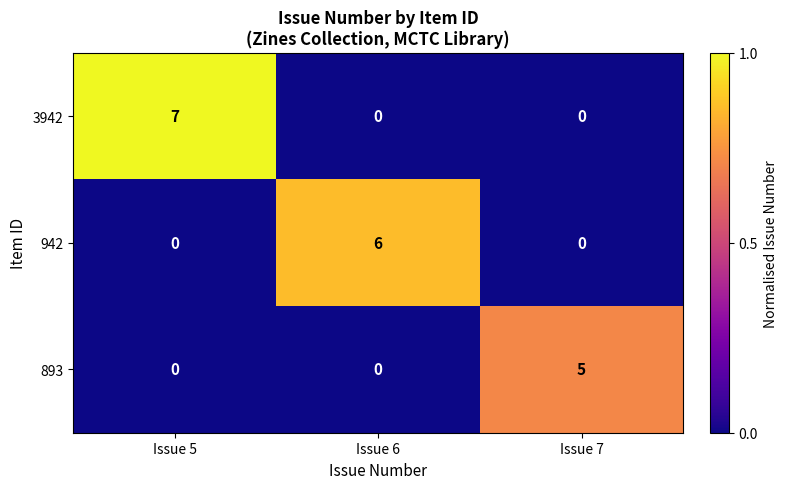

What is the approximate value of 3942 at Issue 5?

7